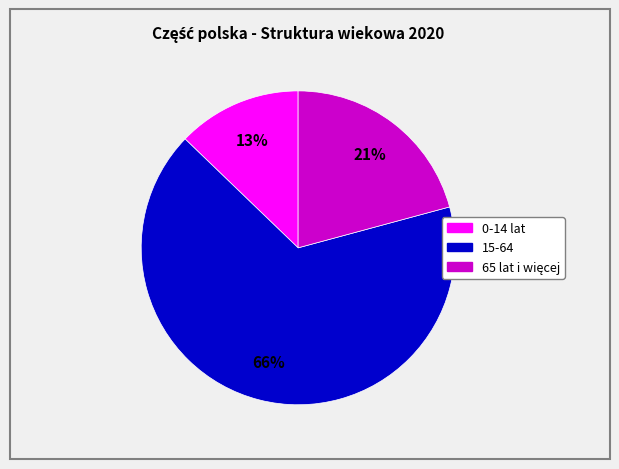

To the nearest percent, what is the average slice percentage?

33%